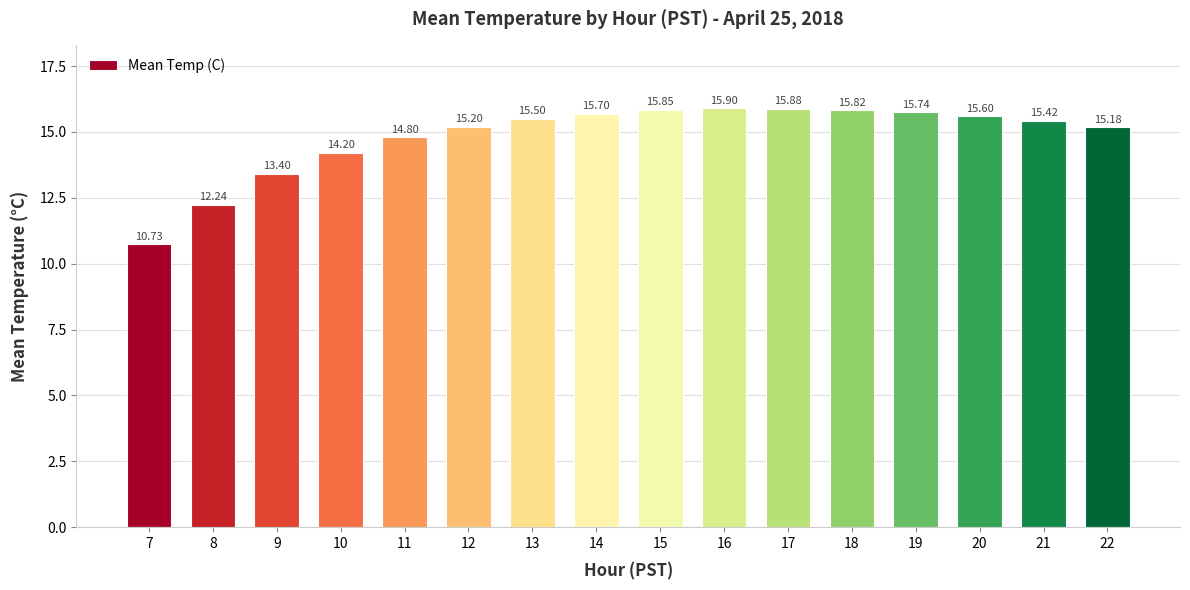

List the labels in order of value, smallest first.

7, 8, 9, 10, 11, 22, 12, 21, 13, 20, 14, 19, 18, 15, 17, 16